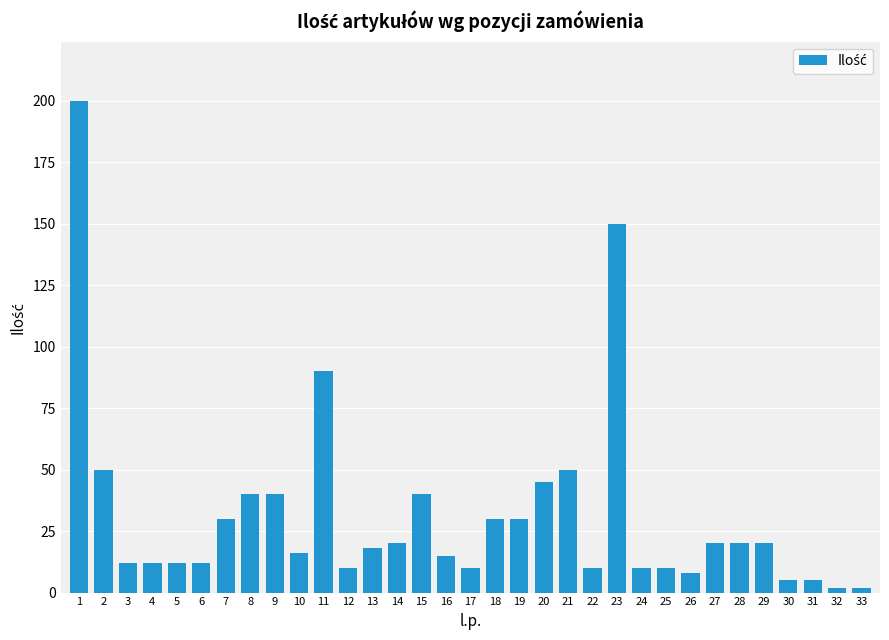

Approximately how many times larger is the value at 33 compared to 28?

0.1